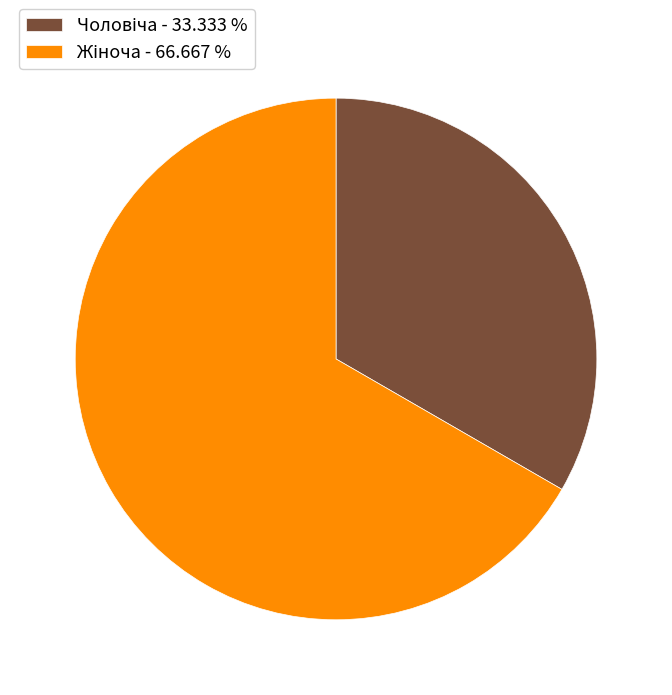

Is there any slice that represents more than half of the pie?

Yes